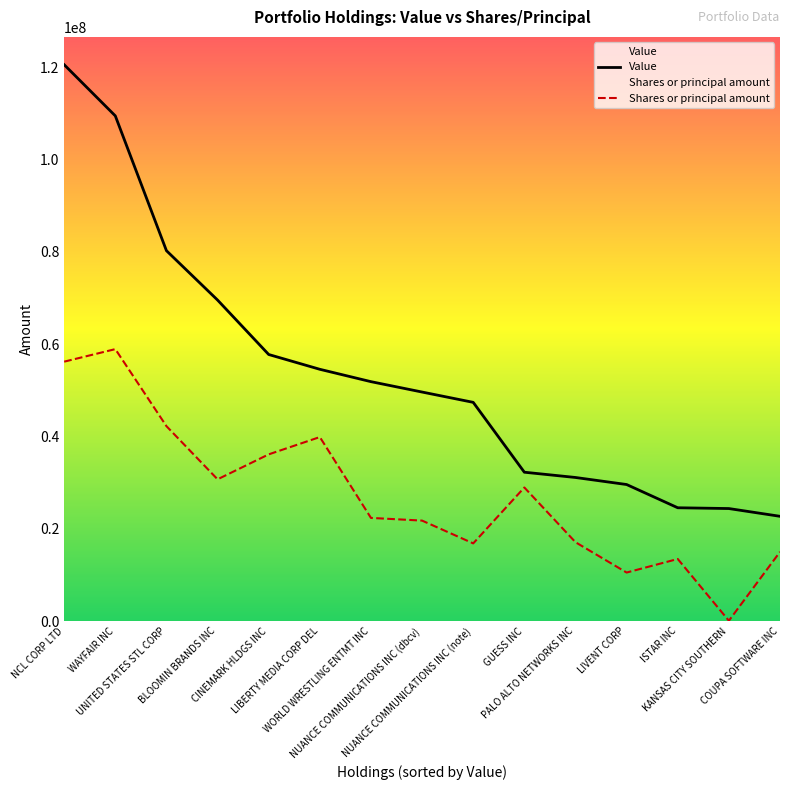

True or false: Value and Shares or principal amount intersect in this chart.

False